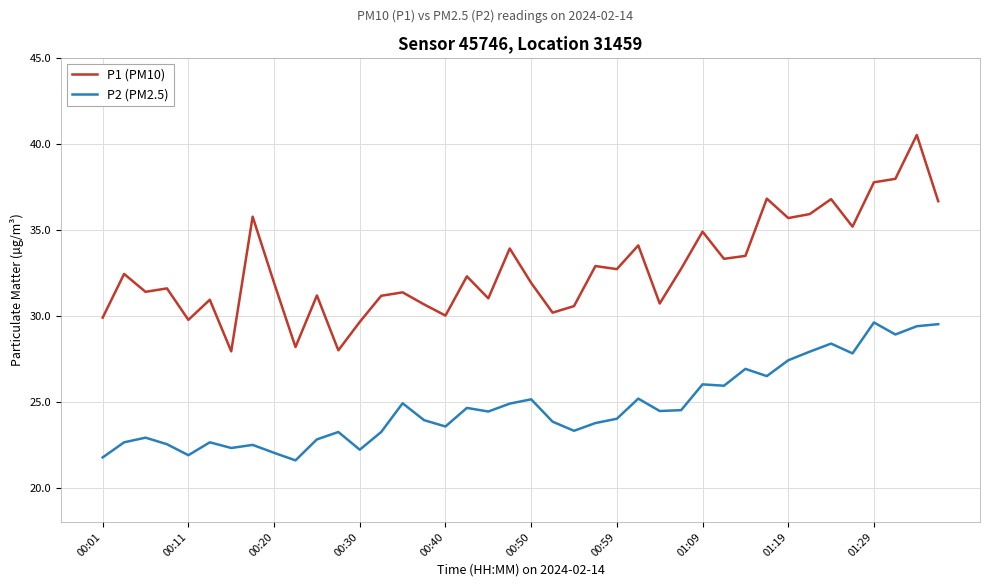

Which series has the largest total across all categories?

P1 (PM10)